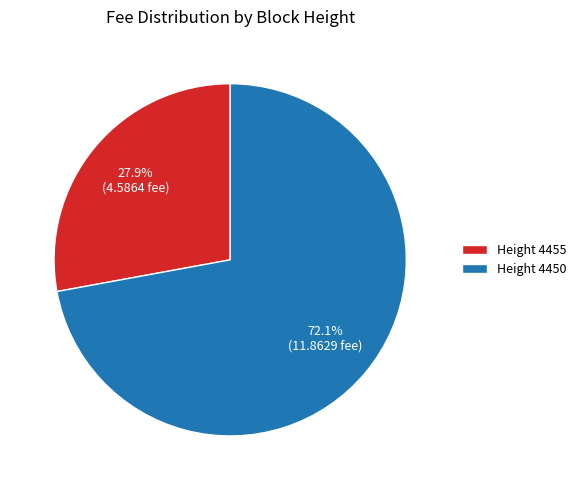

Which slice is the largest?

Height 4450